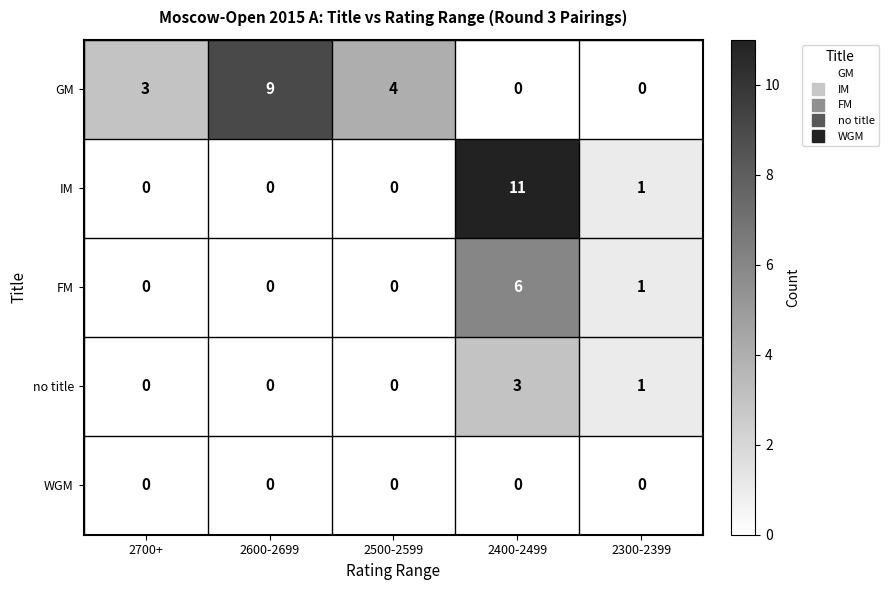

Which series has the largest range (max minus min)?

IM